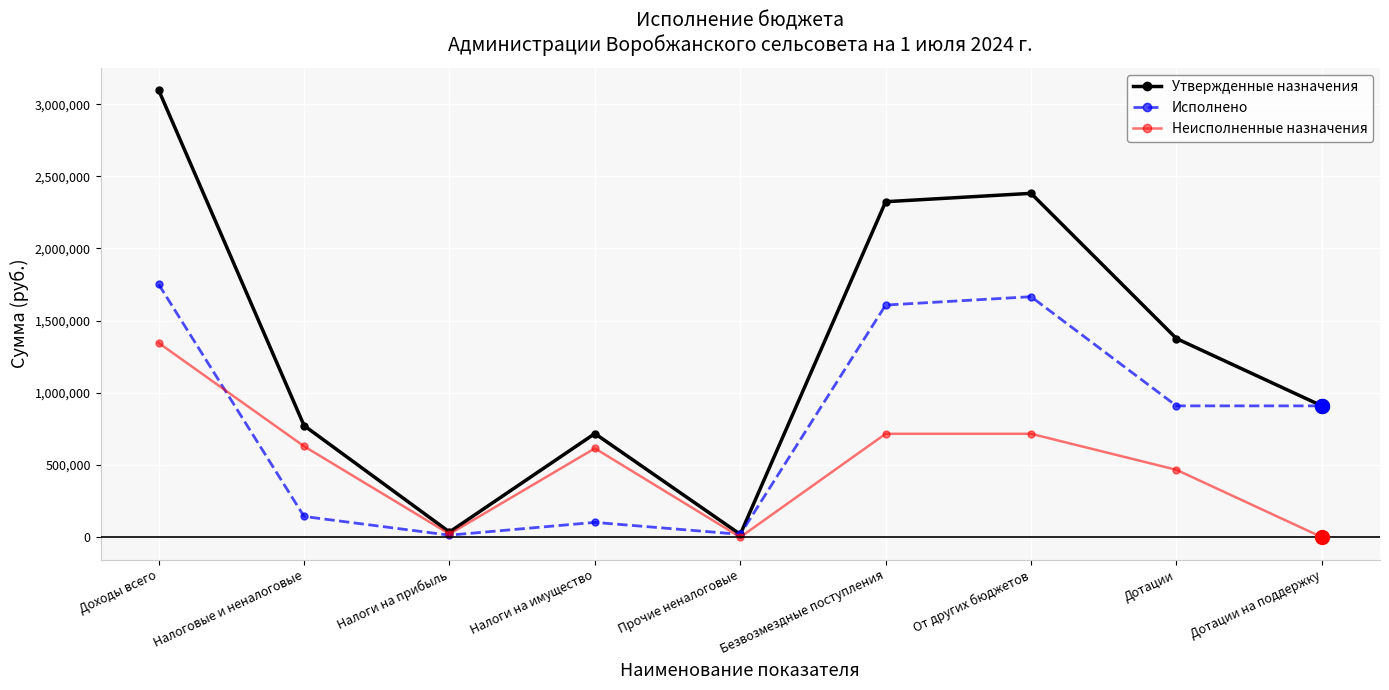

List the series in order of their overall mean, lowest first.

Неисполненные назначения, Исполнено, Утвержденные назначения